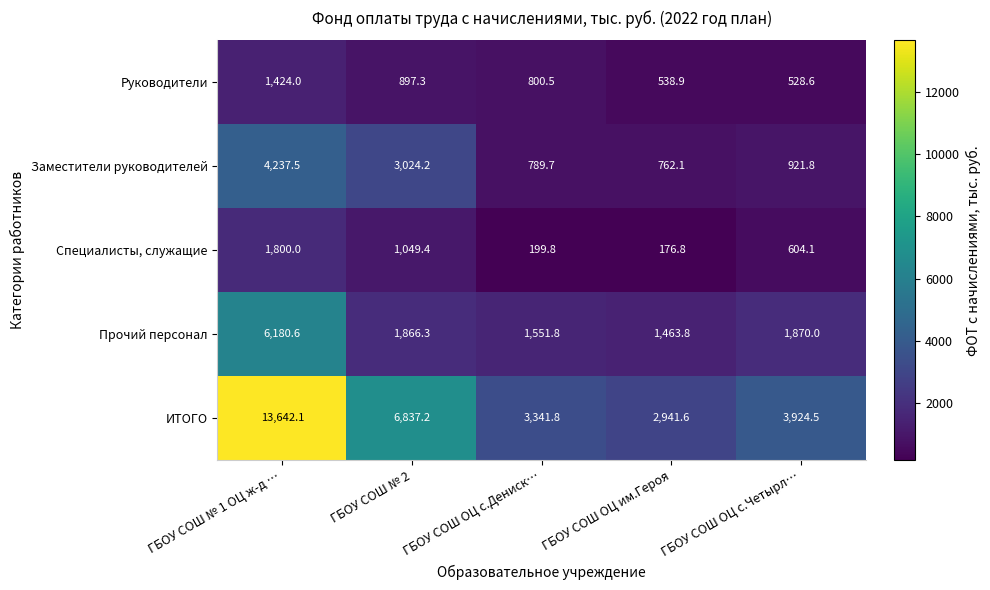

List the series in order of their peak value, lowest first.

Руководители, Специалисты, служащие, Заместители руководителей, Прочий персонал, ИТОГО